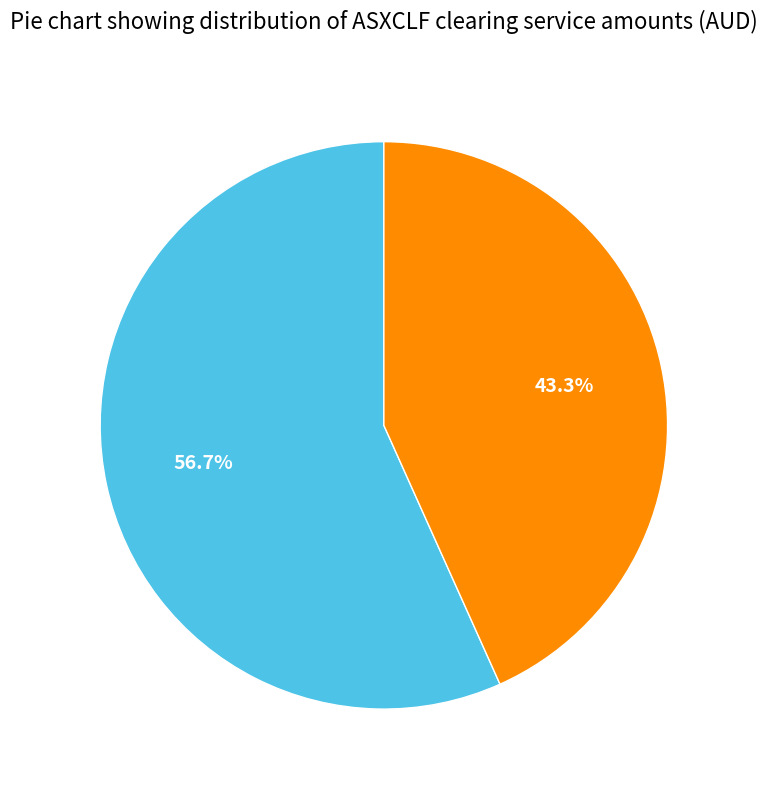

To the nearest percent, what is the average slice percentage?

50%